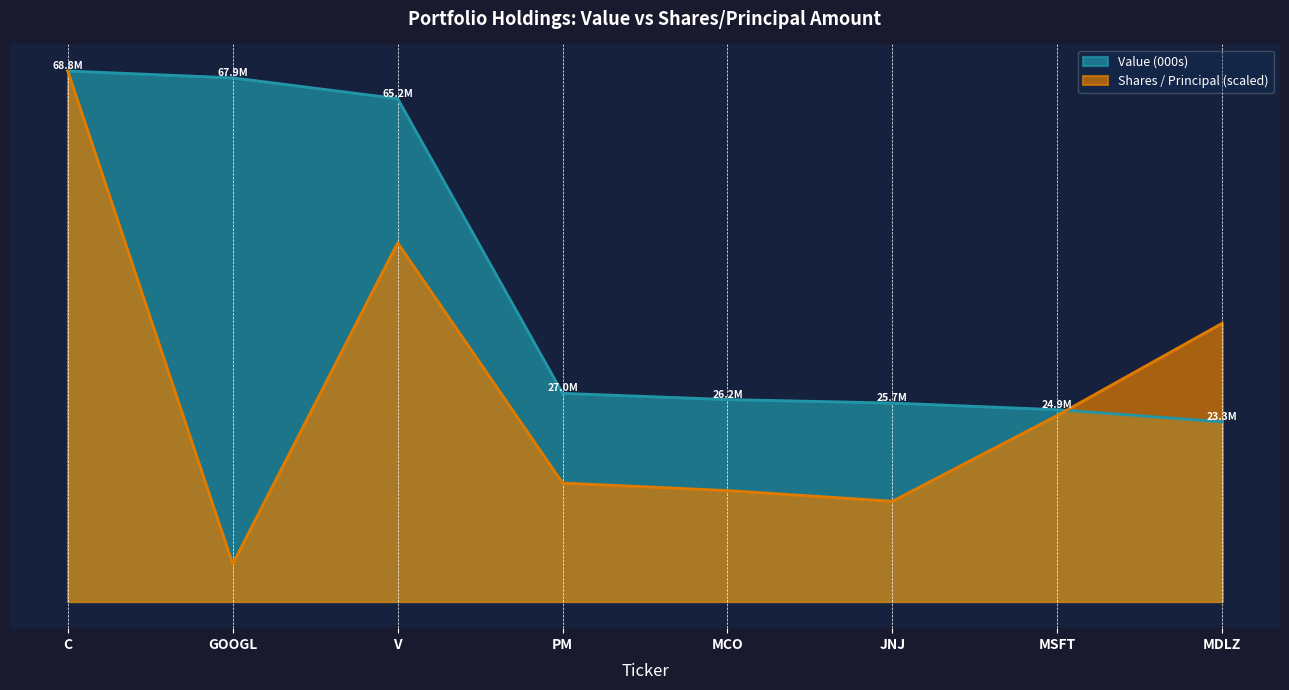

What is the average value of the Shares / Principal series?

27886598.0